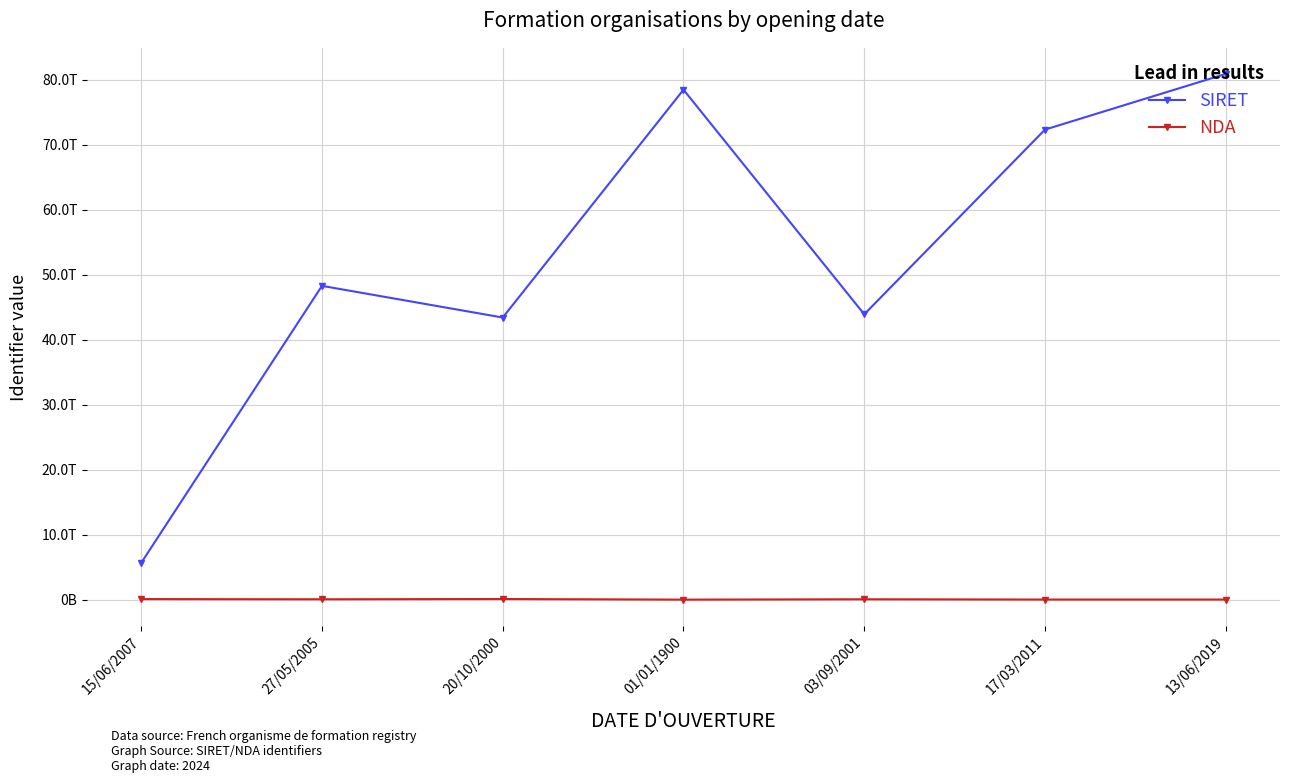

List the labels in order of SIRET value, largest first.

13/06/2019, 01/01/1900, 17/03/2011, 27/05/2005, 03/09/2001, 20/10/2000, 15/06/2007